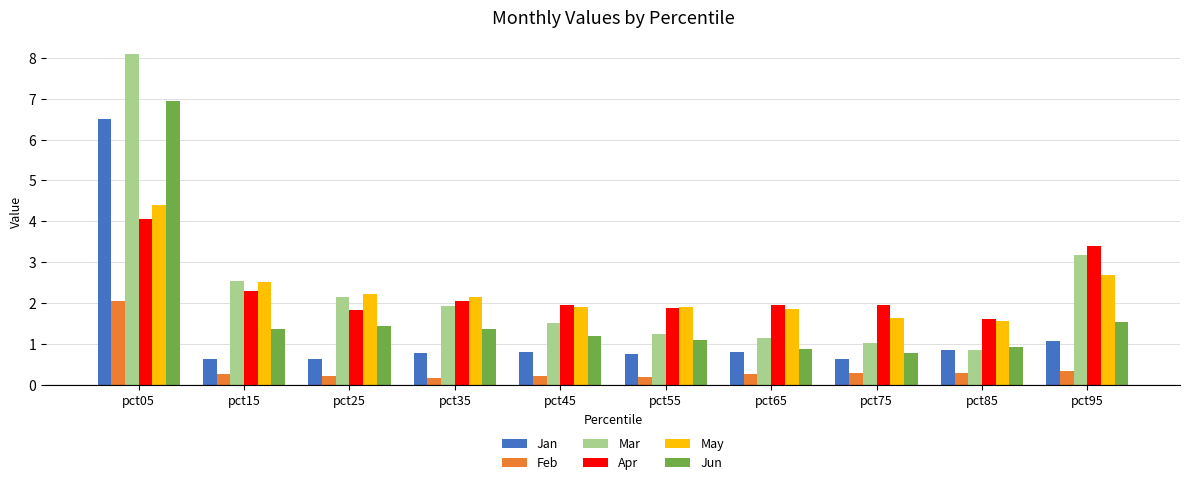

At which label does Mar first exceed 1?

pct05